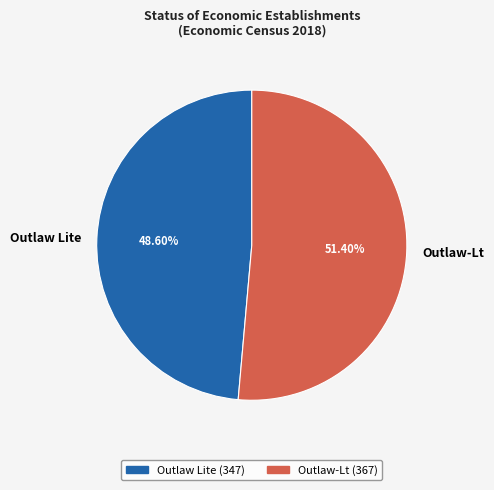

To the nearest percent, what is the difference between the largest and smallest slice percentages?

3%